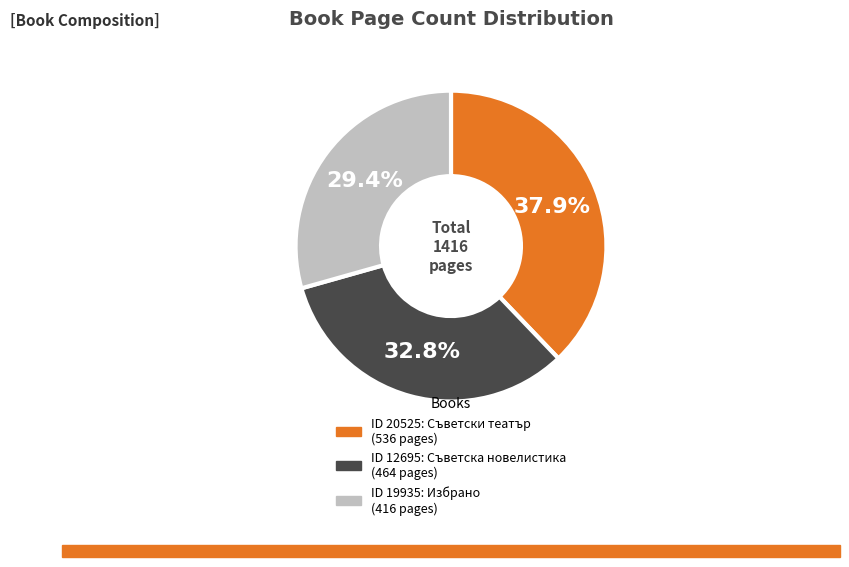

How many slices are in this pie chart?

3